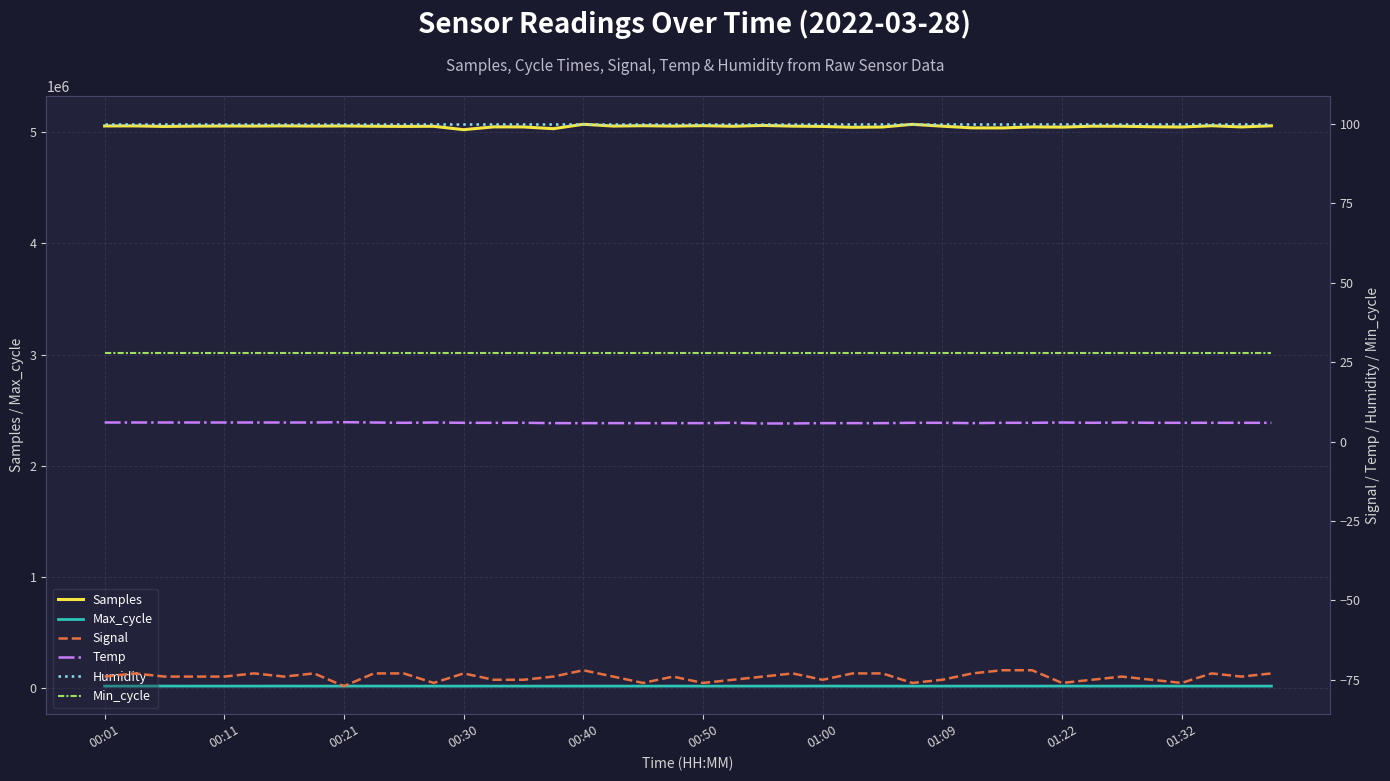

In Max_cycle, how many points are higher than both neighbors (excluding endpoints)?

13